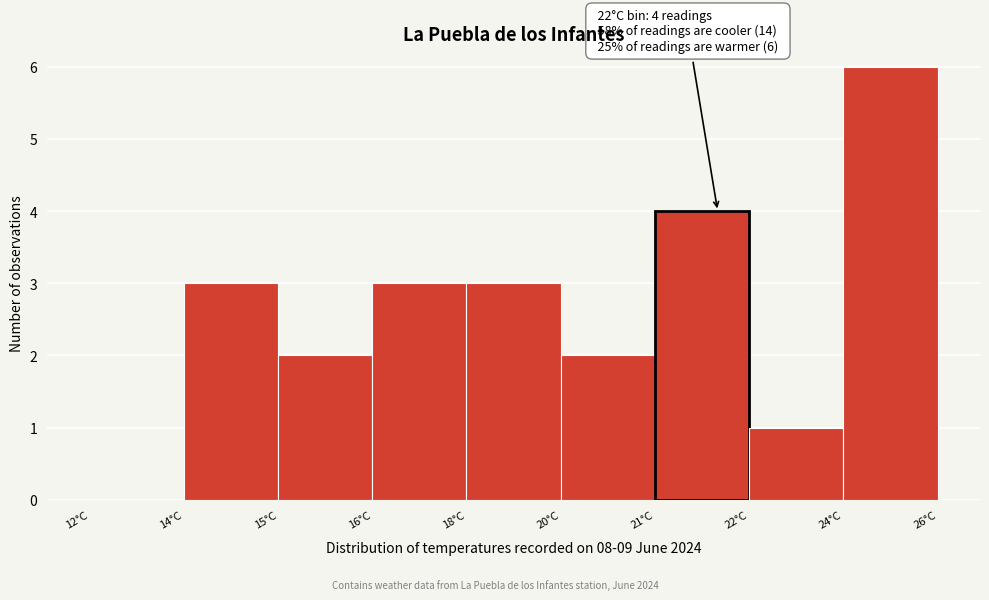

Reading right to left, transcribe all the data shown in this chart.

24°C=6	22°C=1	21°C=4	20°C=2	18°C=3	16°C=3	15°C=2	14°C=3	12°C=0